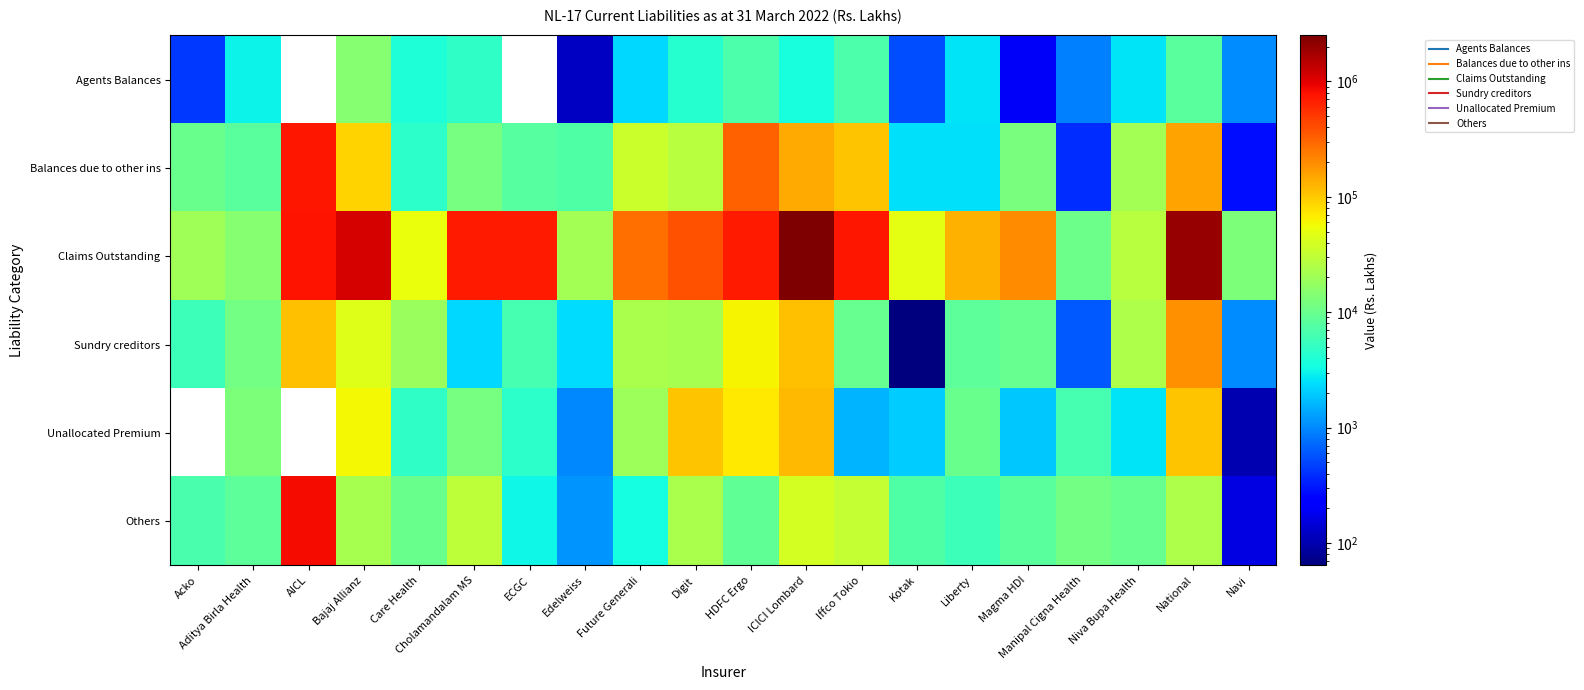

What is the minimum value for Sundry creditors?

64.0